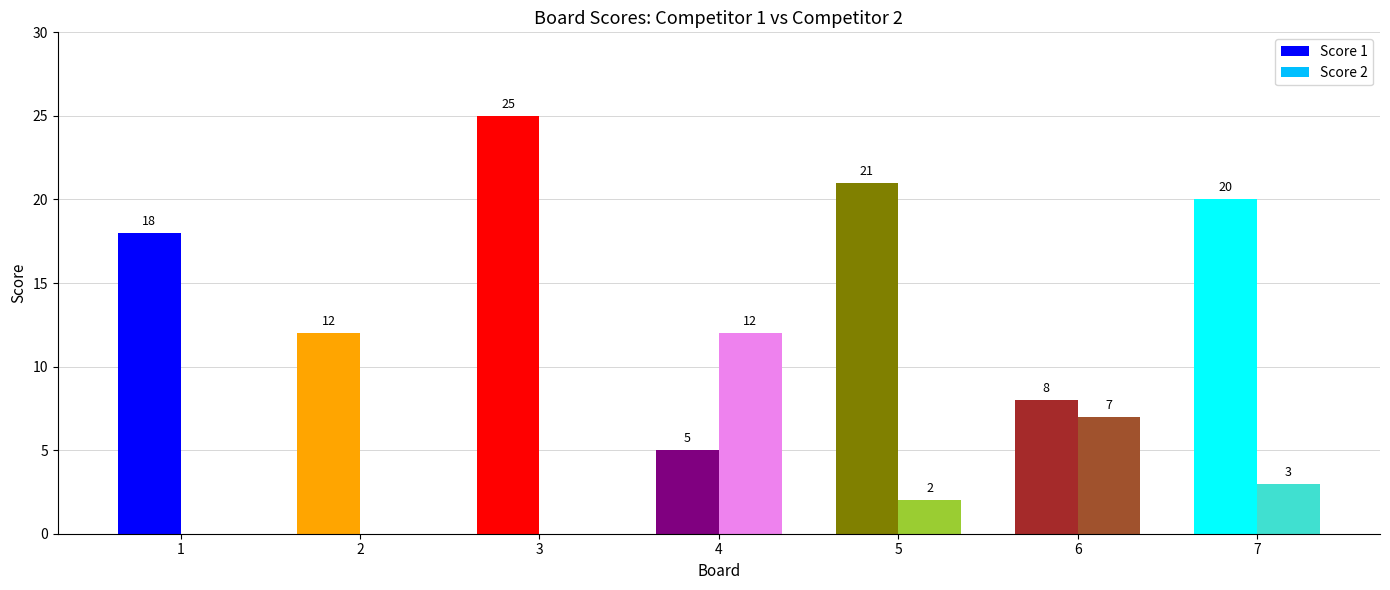

What are all the series names shown in the legend?

Score 1, Score 2